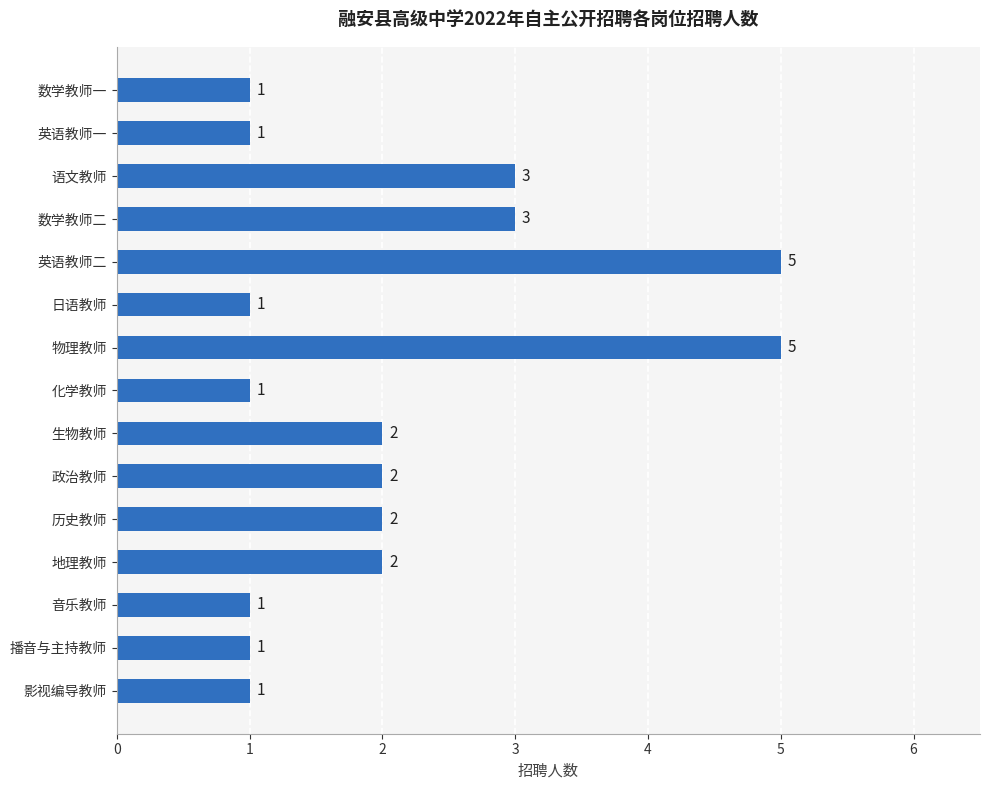

What is the maximum value shown in the chart?

5